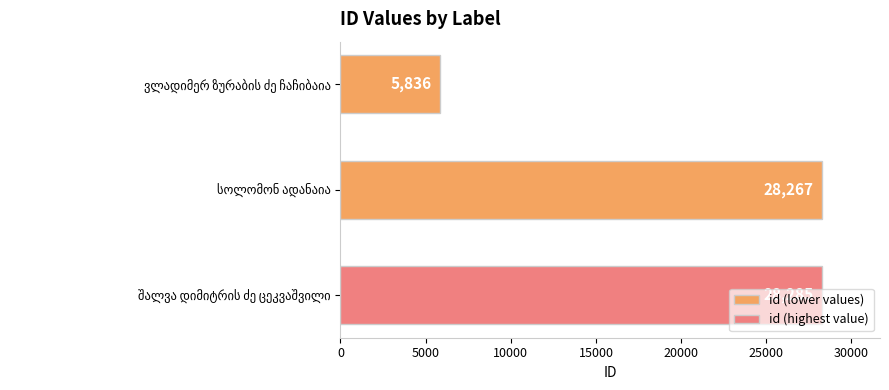

What is the difference between the second highest and minimum values?

22431